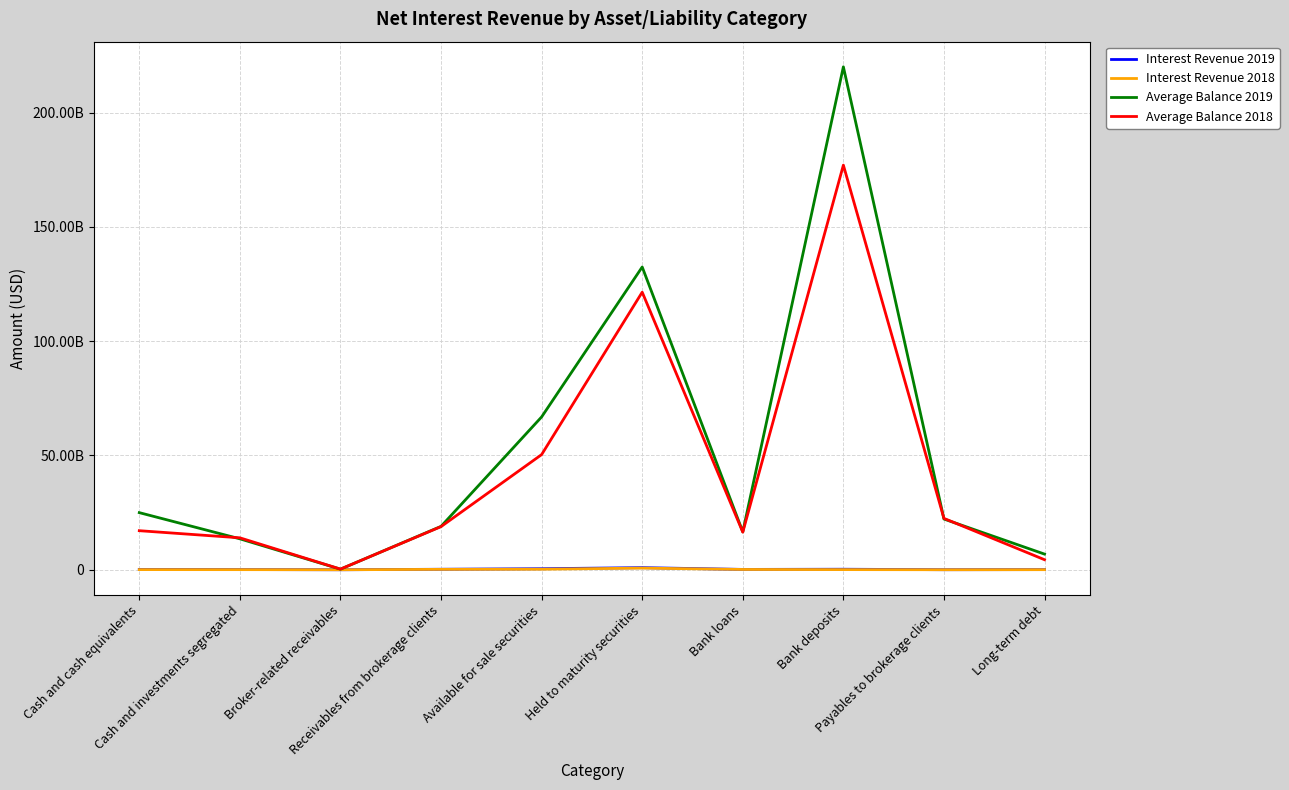

True or false: Average Balance 2019 has a value of 13533000000 at Cash and investments segregated.

True